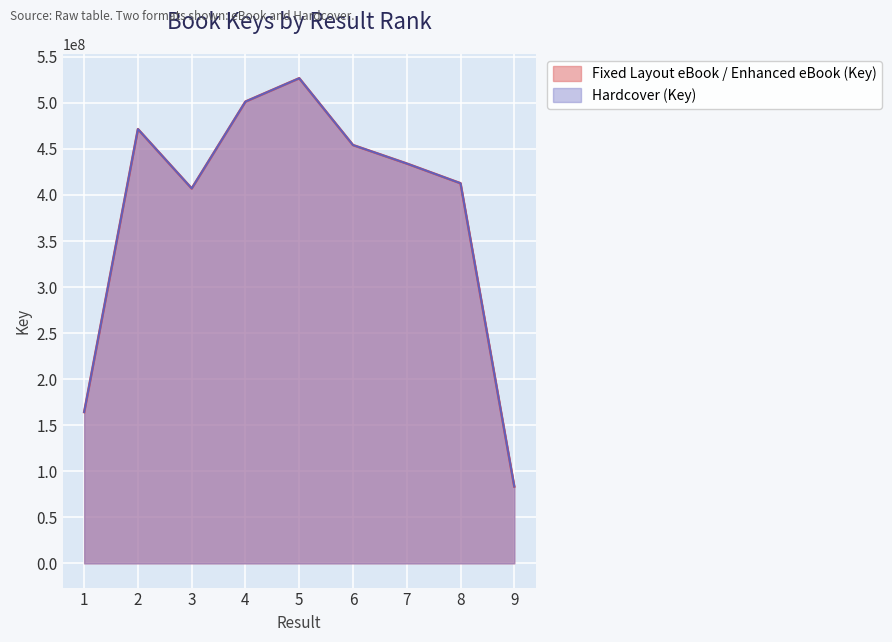

Where is the first local maximum for Hardcover (Key)?

2